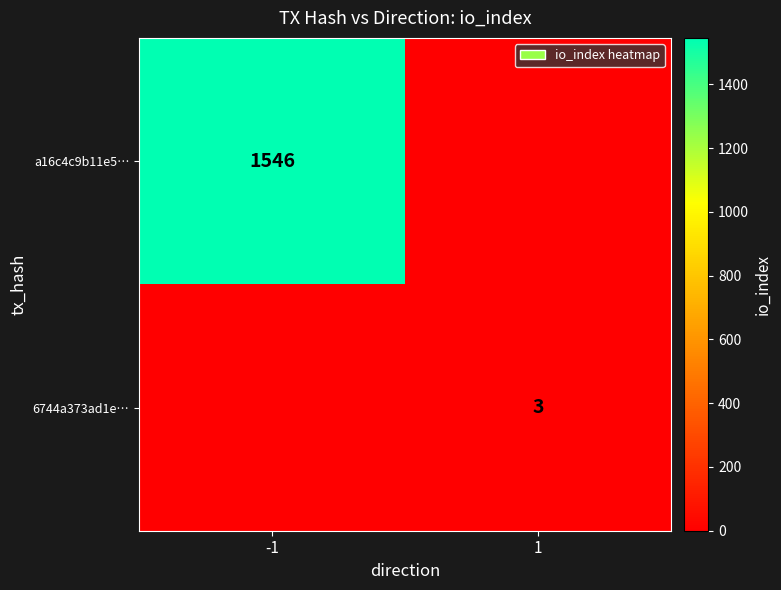

The value of a16c4c9b11e5… at -1 is 1546. True or false?

True